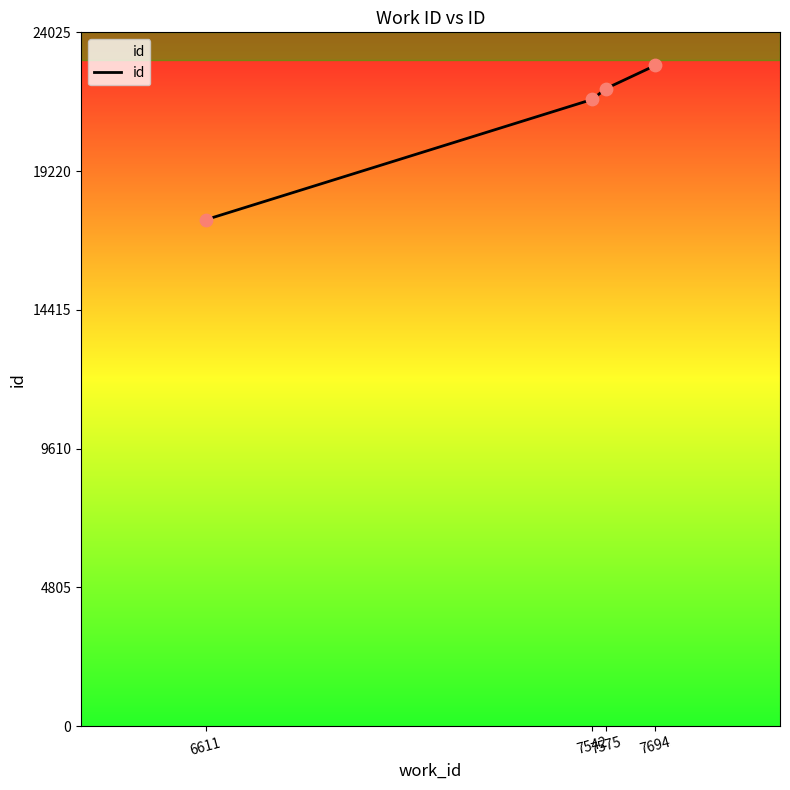

Between 7575 and 6611, which is larger?

7575